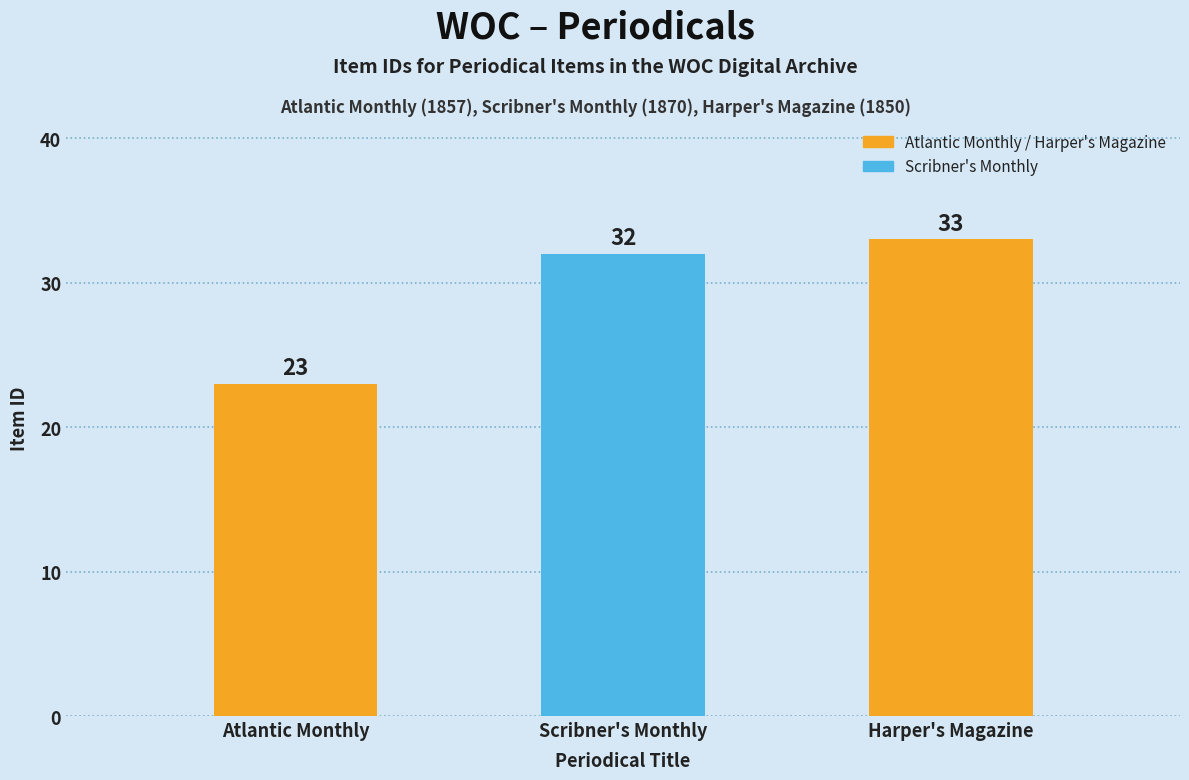

Which label corresponds to the smallest value in the chart?

Atlantic Monthly